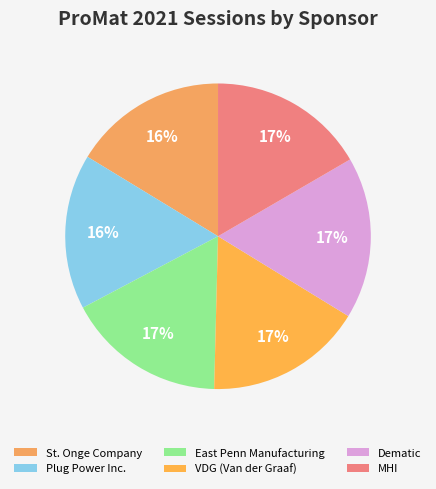

What percentage is the Dematic slice, to the nearest percent?

17%